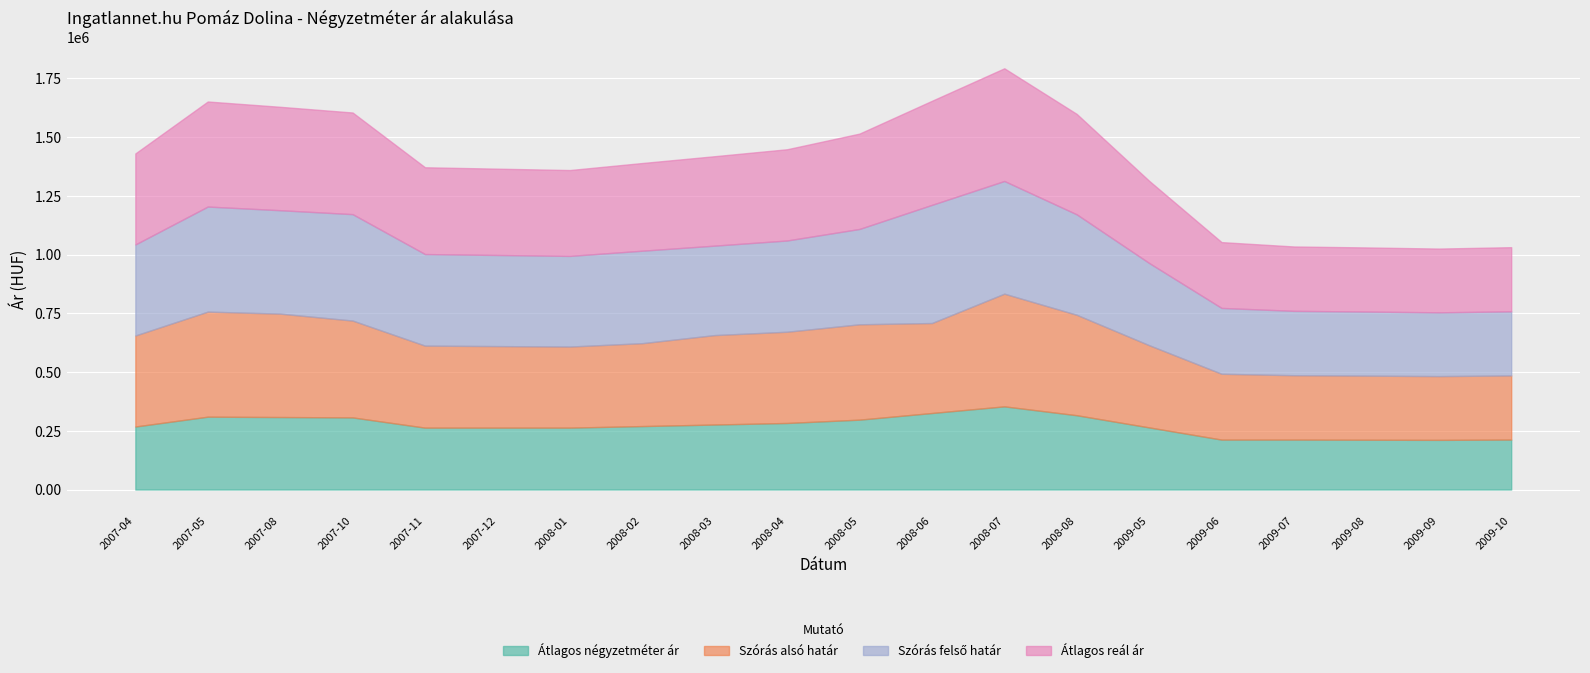

List the series in order of their peak value, lowest first.

Átlagos négyzetméter ár, Szórás alsó határ, Átlagos reál ár, Szórás felső határ